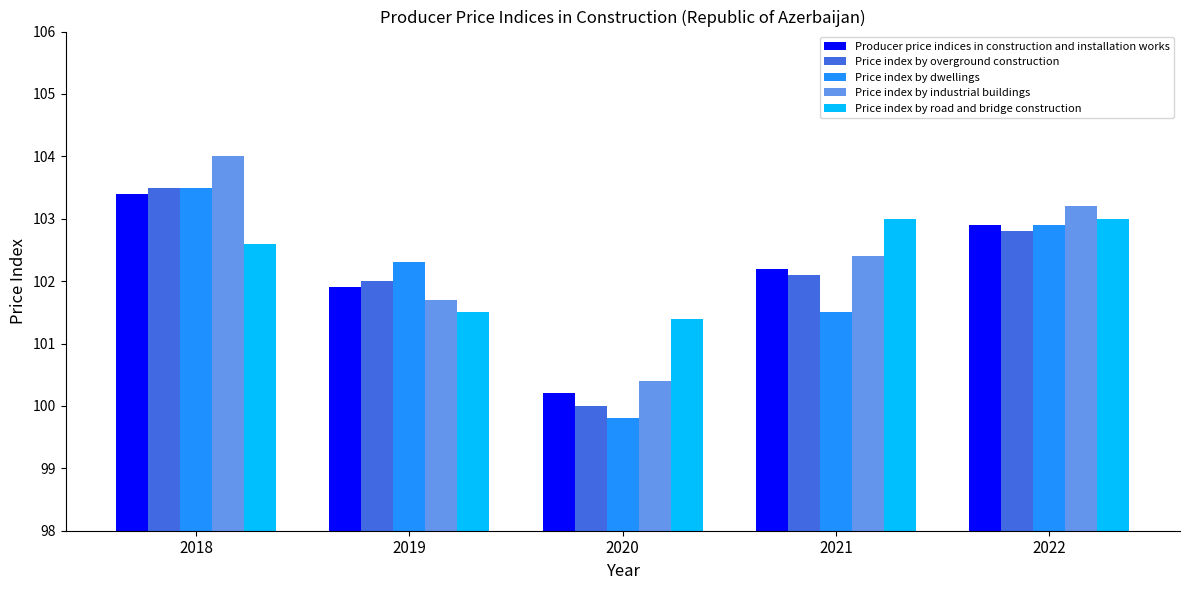

How many data points in Price index by road and bridge construction are less than 102?

2